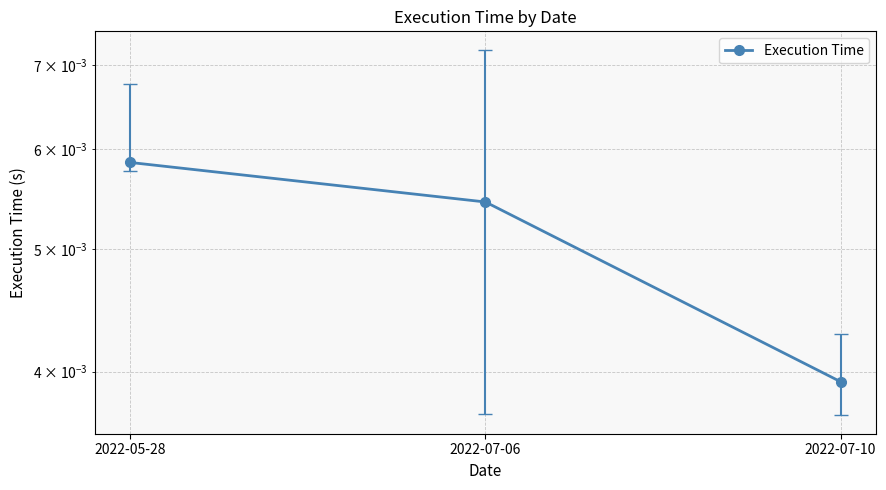

List the labels in order of value, largest first.

2022-05-28, 2022-07-06, 2022-07-10